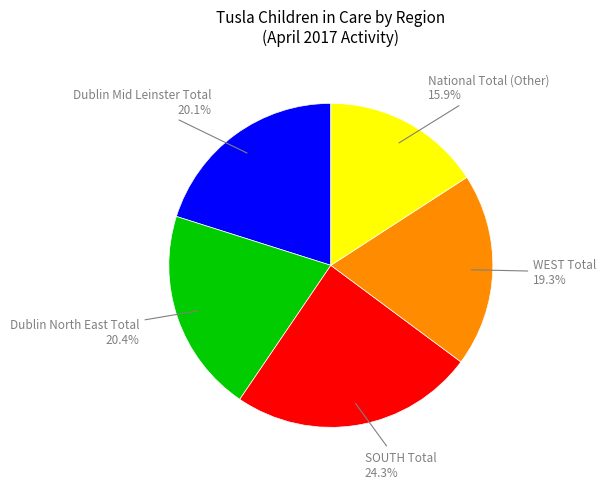

How much of the chart is everything except Dublin North East Total?

79.6%